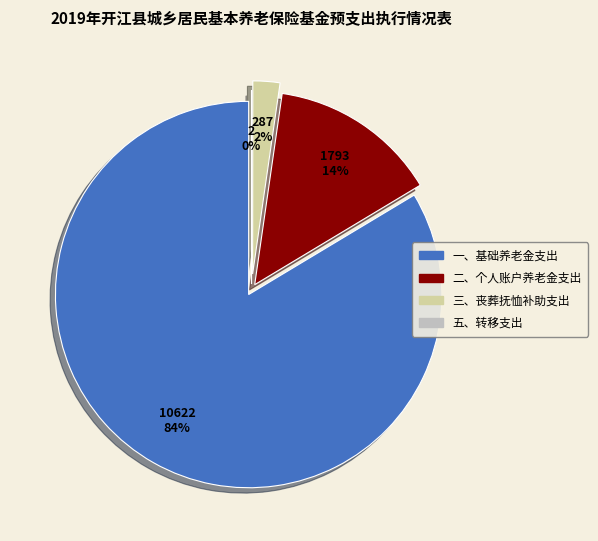

Count the number of slices in the pie.

4